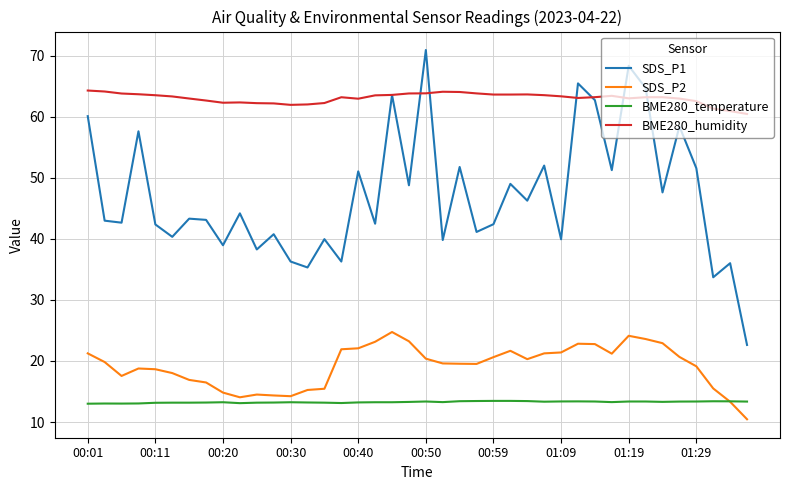

Which series has the largest total across all categories?

BME280_humidity